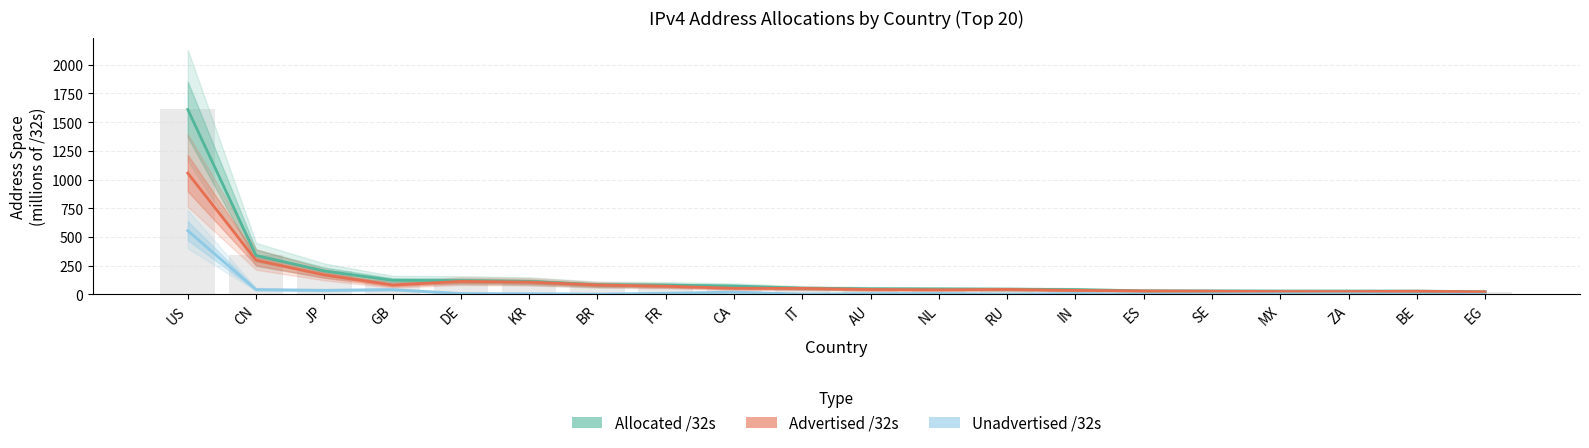

Reading left to right, extract all data points from this chart.

Allocated /32s: 1610.0	338.5	203.4	122.1	120.0	112.4	83.8	80.9	72.3	54.1	48.5	47.1	45.3	41.6	30.4	30.1	28.9	28.7	28.5	22.8
Advertised /32s: 1055.8	297.0	168.4	81.1	112.7	106.9	81.7	71.1	52.7	51.9	42.3	39.8	42.9	34.4	29.9	27.1	24.6	24.2	27.0	21.9
Unadvertised /32s: 554.2	41.4	35.0	41.0	7.3	5.6	2.1	9.8	19.6	2.1	6.2	7.3	2.4	7.2	0.5	2.9	4.3	4.5	1.5	0.9